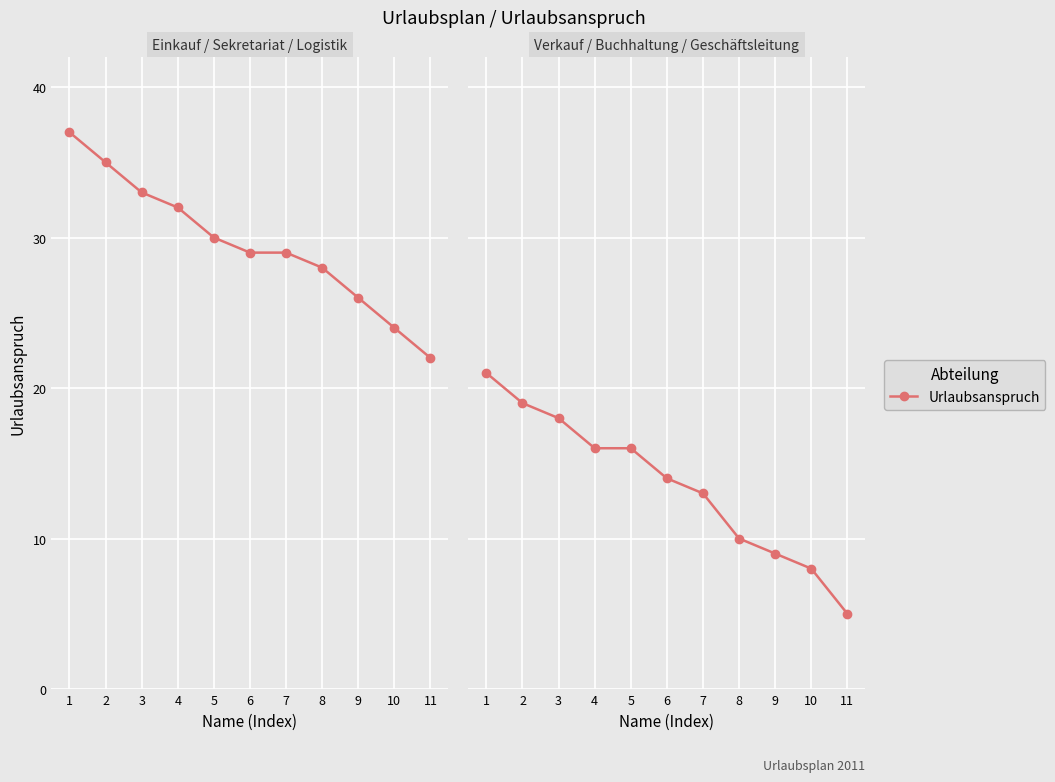

How many lines are shown in the chart?

1